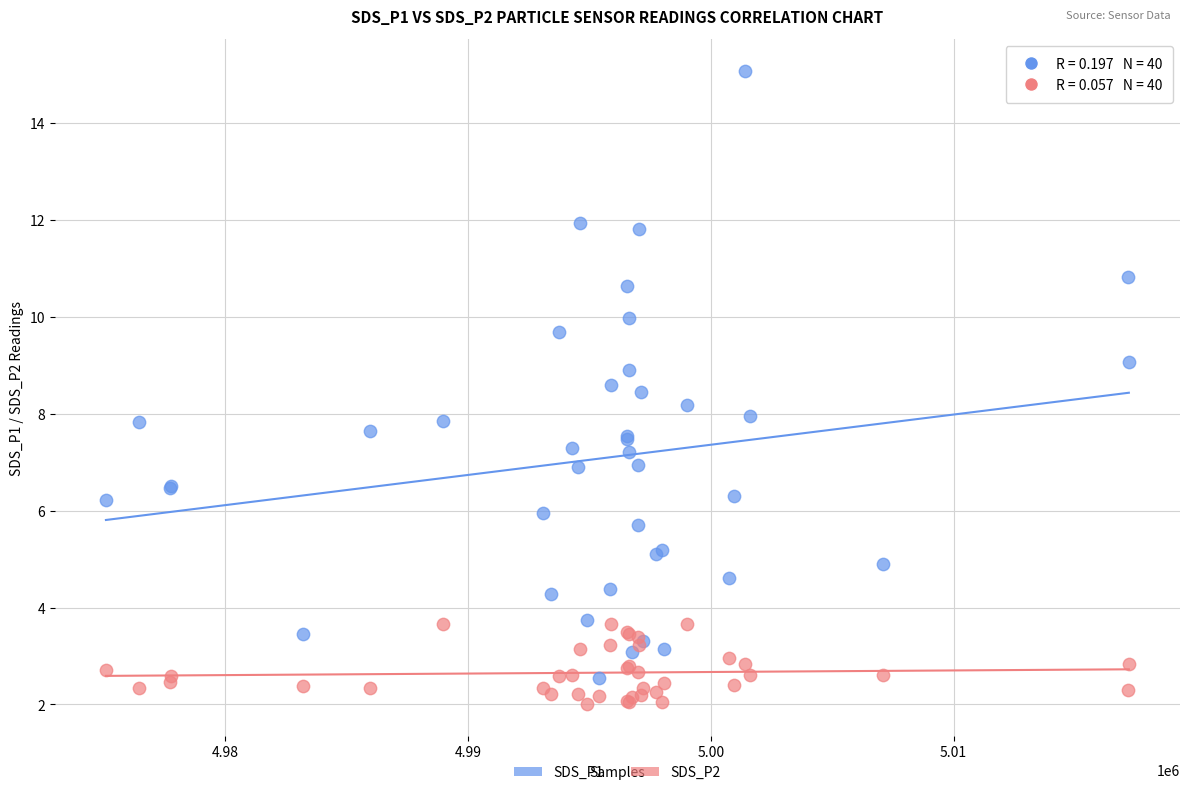

Which series has the largest Y range (max minus min)?

SDS_P1